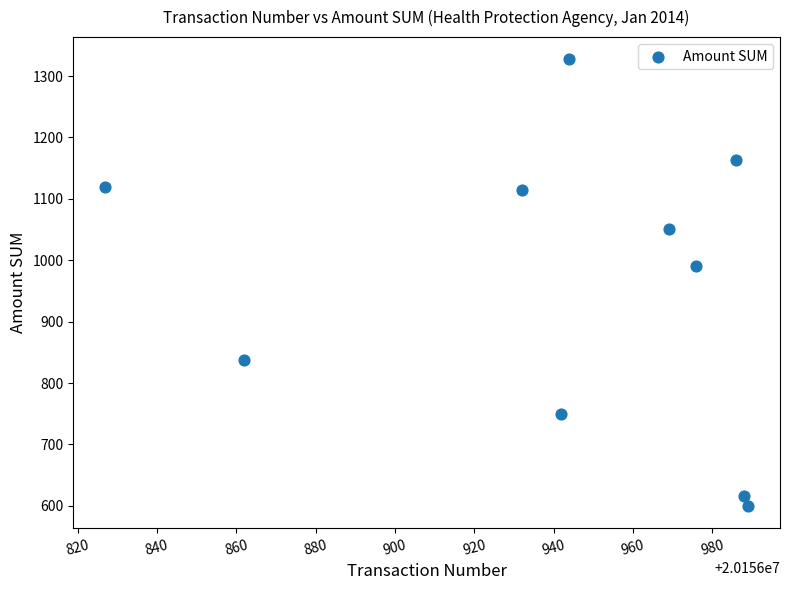

What is the range of Y values (max minus min)?

727